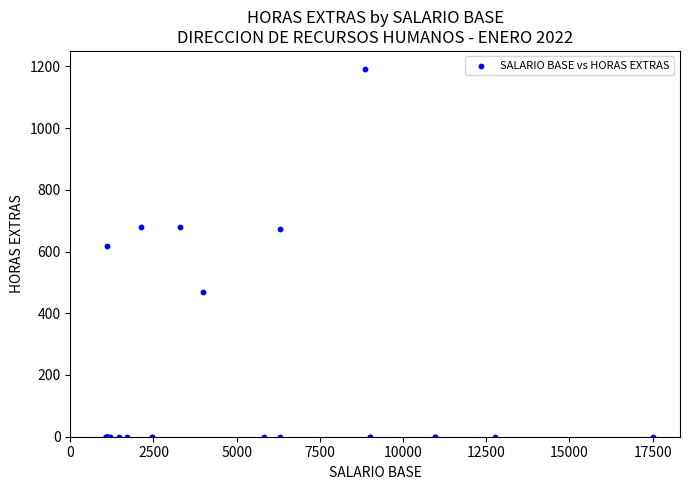

What Y value in the scatter plot is closest to 595?

616.7